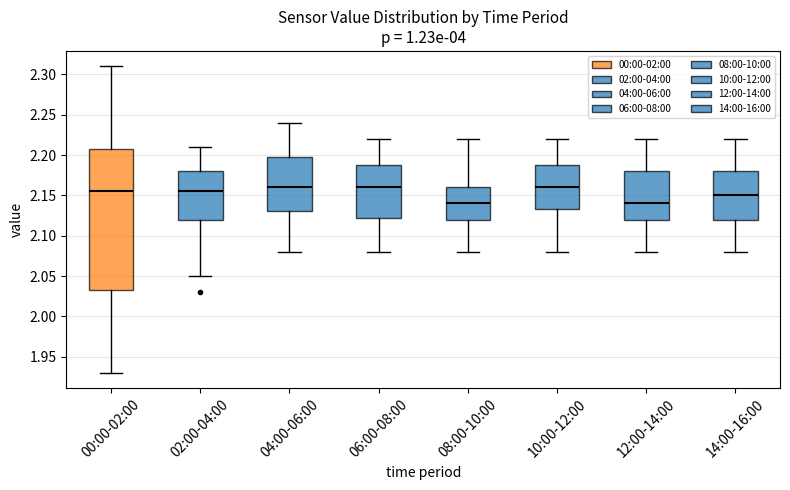

Reading left to right, read every box against the y-axis: the position of its median line, the range the box covers, and the ends of its whiskers. The values are not printed on the chart, so give them approximately, as read against the axis.

00:00-02:00: median 2.155, box 2.035 to 2.210, whiskers 1.930 to 2.310
02:00-04:00: median 2.155, box 2.120 to 2.180, whiskers 2.050 to 2.210
04:00-06:00: median 2.160, box 2.130 to 2.200, whiskers 2.080 to 2.240
06:00-08:00: median 2.160, box 2.125 to 2.190, whiskers 2.080 to 2.220
08:00-10:00: median 2.140, box 2.120 to 2.160, whiskers 2.080 to 2.220
10:00-12:00: median 2.160, box 2.135 to 2.190, whiskers 2.080 to 2.220
12:00-14:00: median 2.140, box 2.120 to 2.180, whiskers 2.080 to 2.220
14:00-16:00: median 2.150, box 2.120 to 2.180, whiskers 2.080 to 2.220